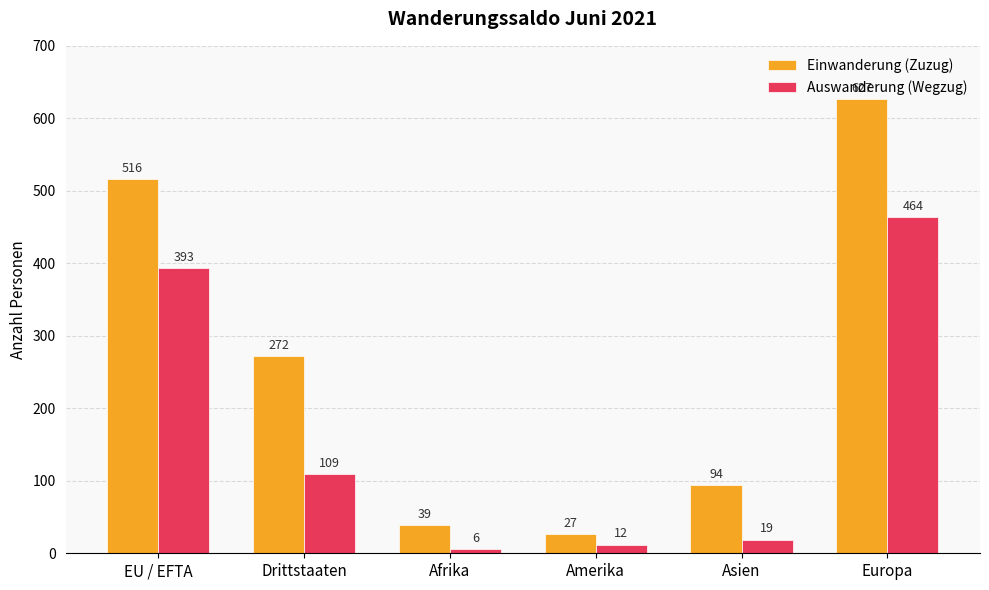

Rank the series at Amerika from highest to lowest value.

Einwanderung (Zuzug), Auswanderung (Wegzug)